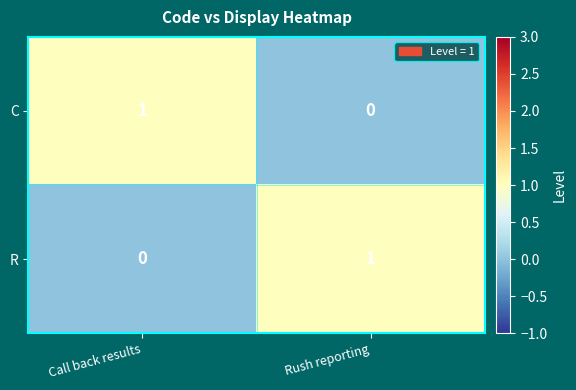

List the labels in order of R value, largest first.

Rush reporting, Call back results